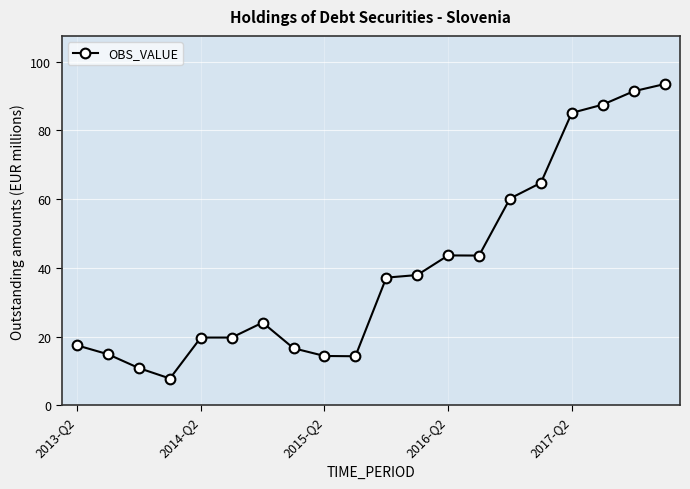

What is the value of the 6th point from the left?

19.8